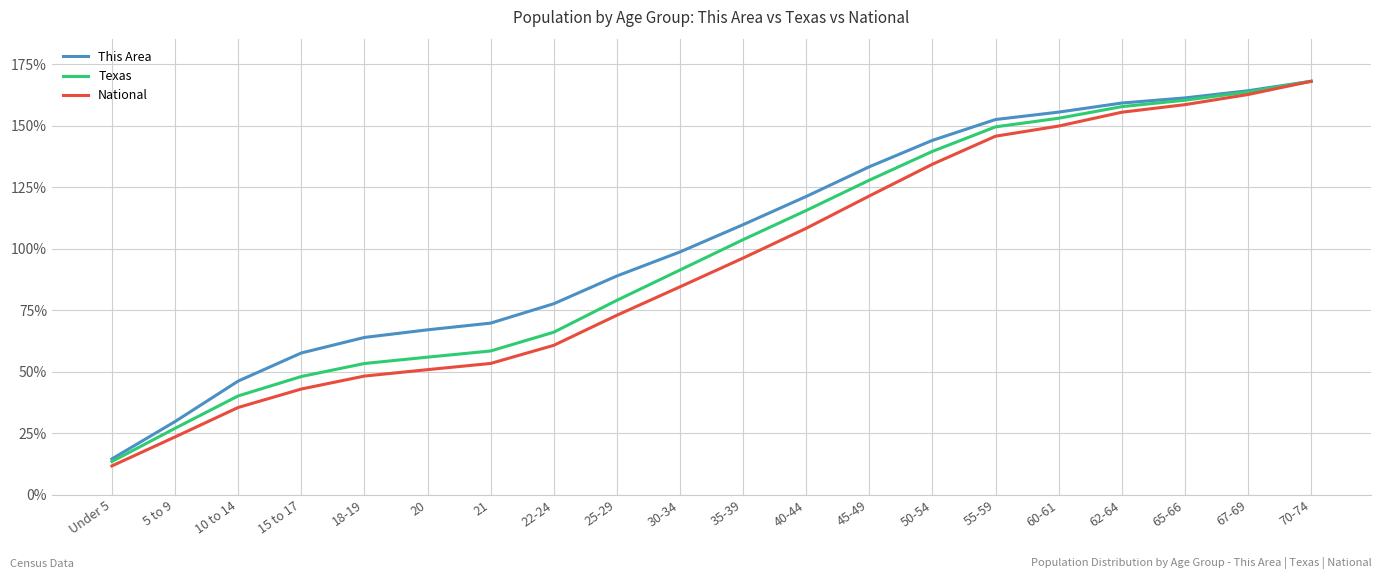

Is it true that This Area equals 88.9 at 25-29?

True